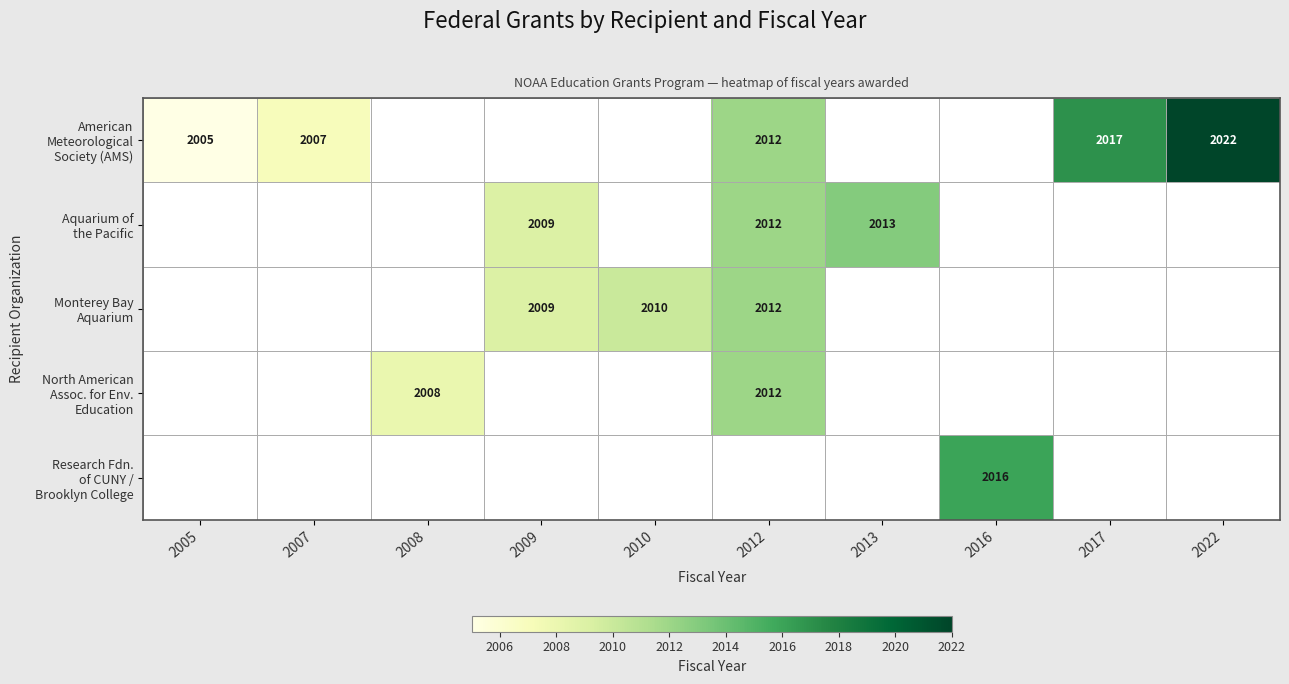

What is the maximum value shown in the chart?

2022.0